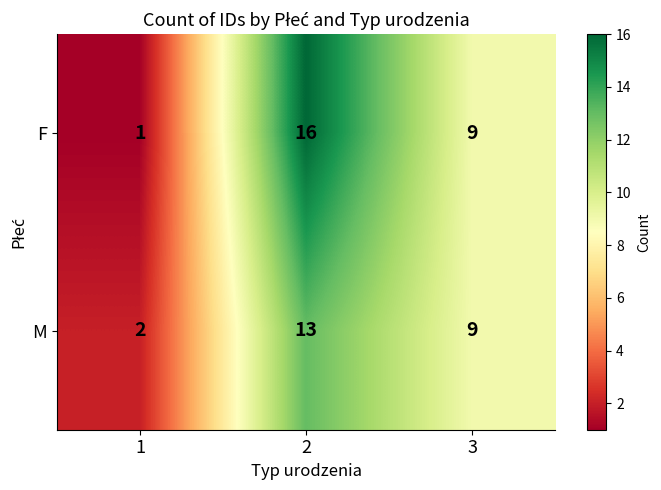

Between 1 and 3, which series saw the biggest shift?

F